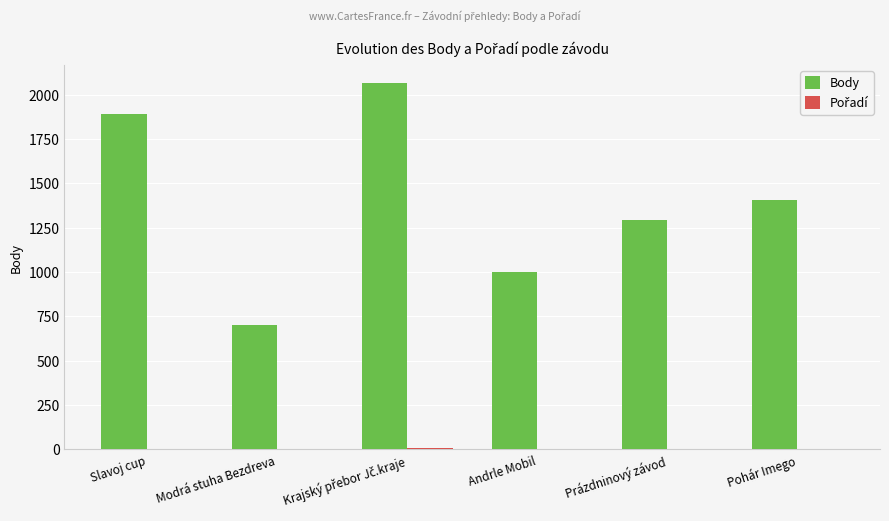

Between Modrá stuha Bezdreva and Andrle Mobil, which series saw the biggest shift?

Body